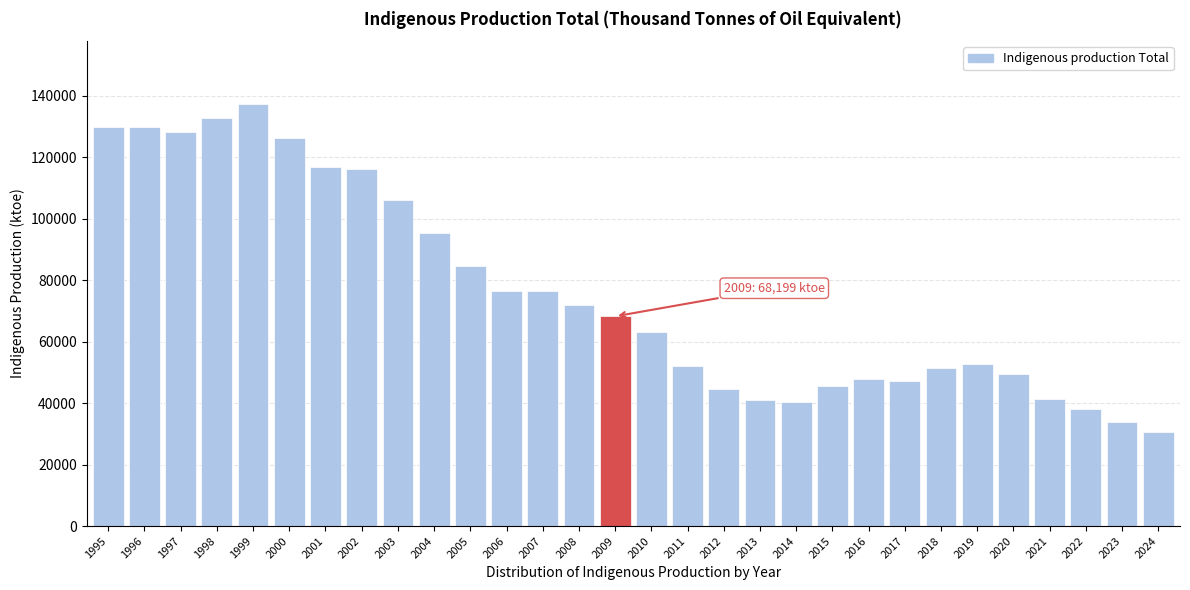

Is it true that the value at 2004 is 44743.5?

False